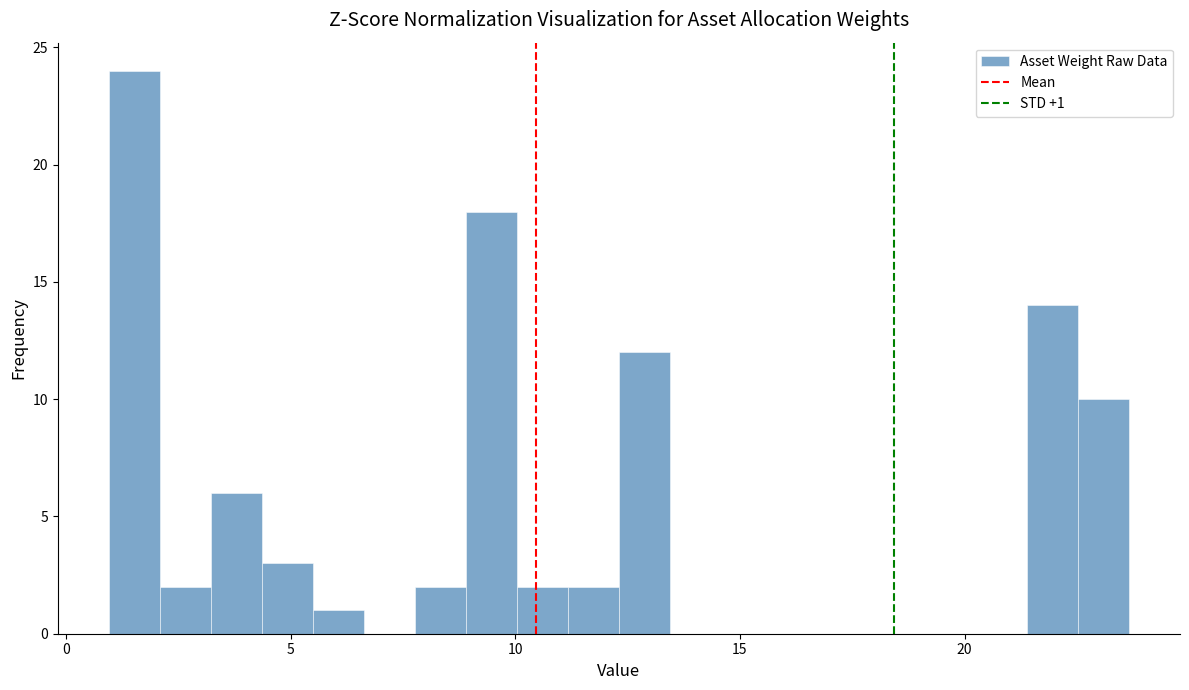

Read against the x-axis, roughly where is the centre of the tallest bar?

1.5